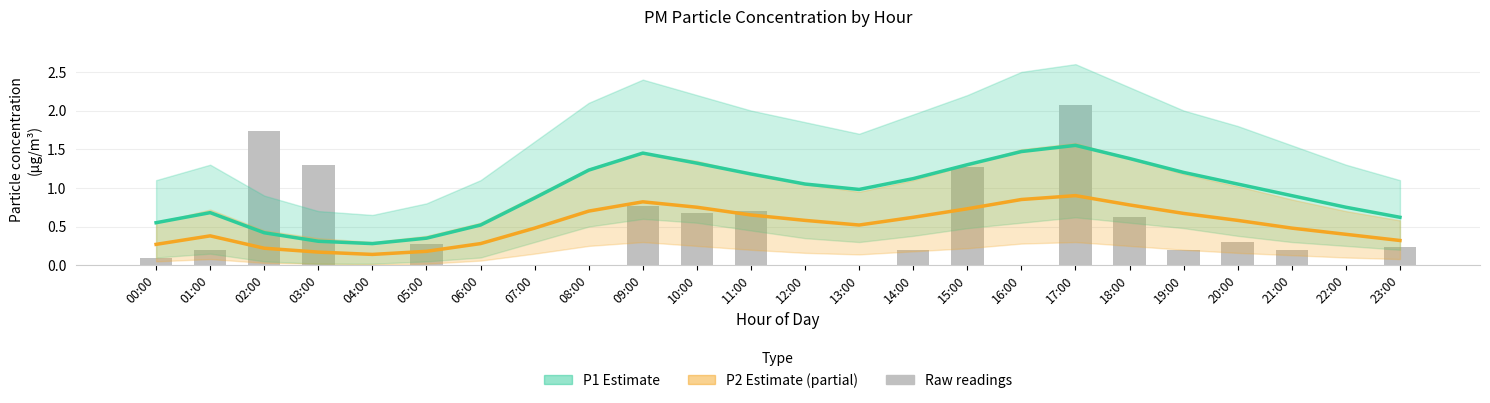

What position from the left is 07:00?

8